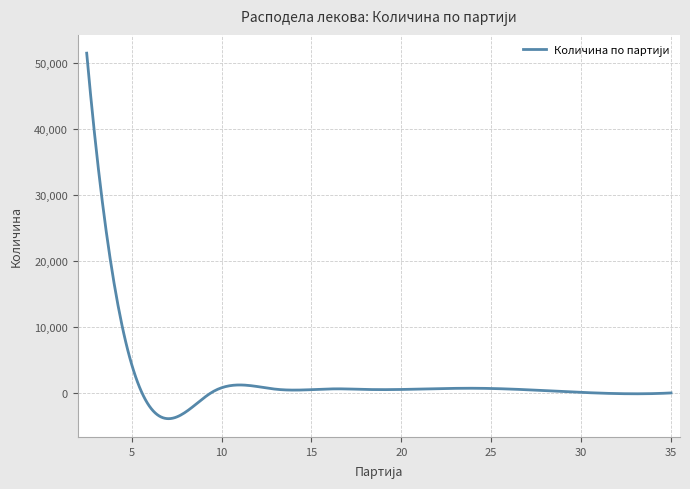

What is the maximum value shown in the chart?

51496.8